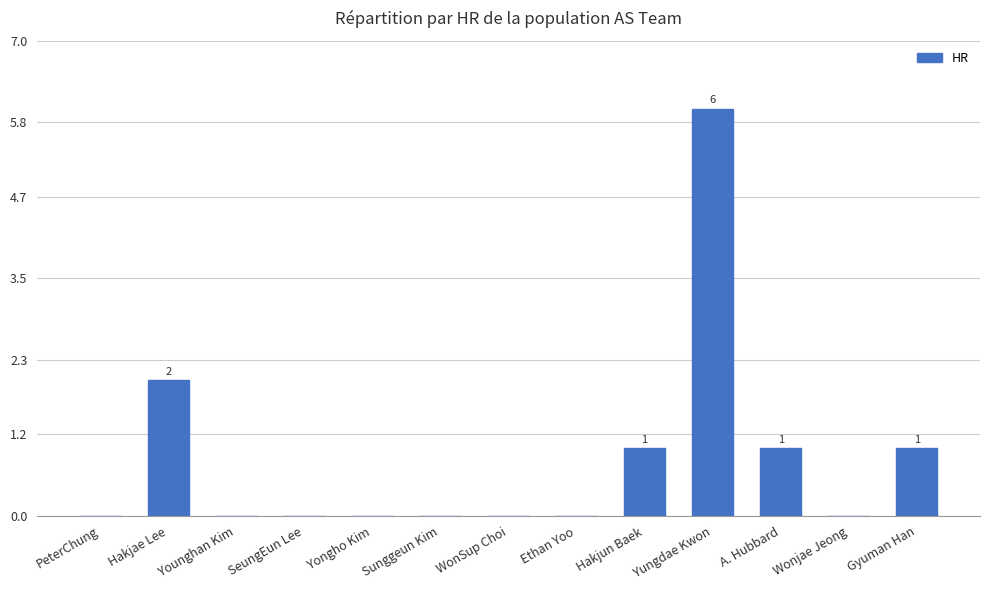

What is the approximate value at Gyuman Han?

1